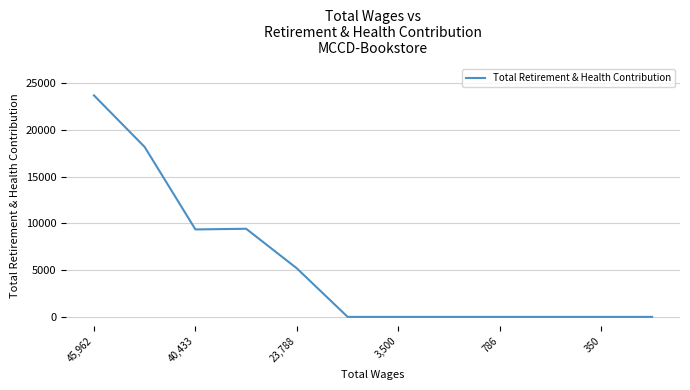

Is this an area chart (filled region under the line)?

No